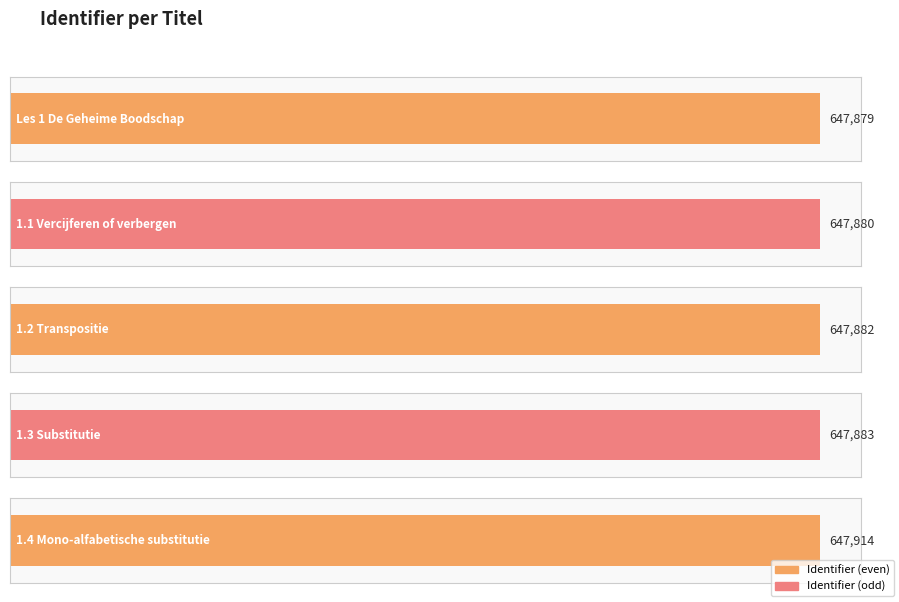

How many bars are there in total?

5